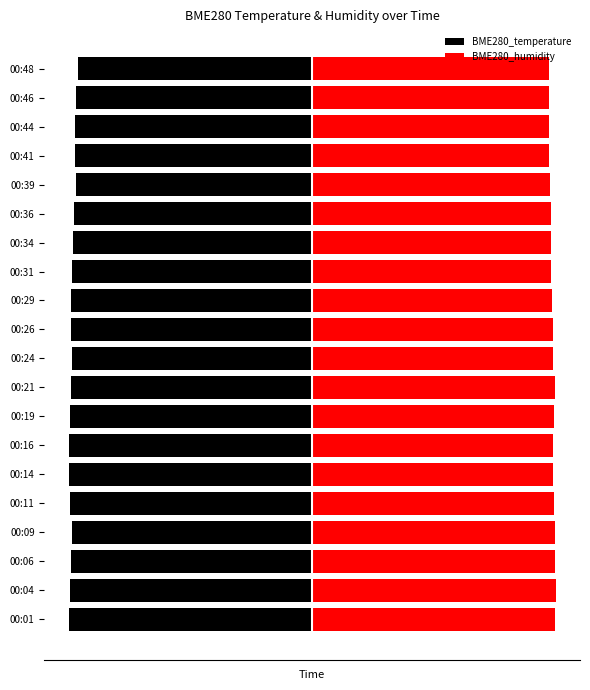

What is the lowest value of the BME280_humidity series?

9.7